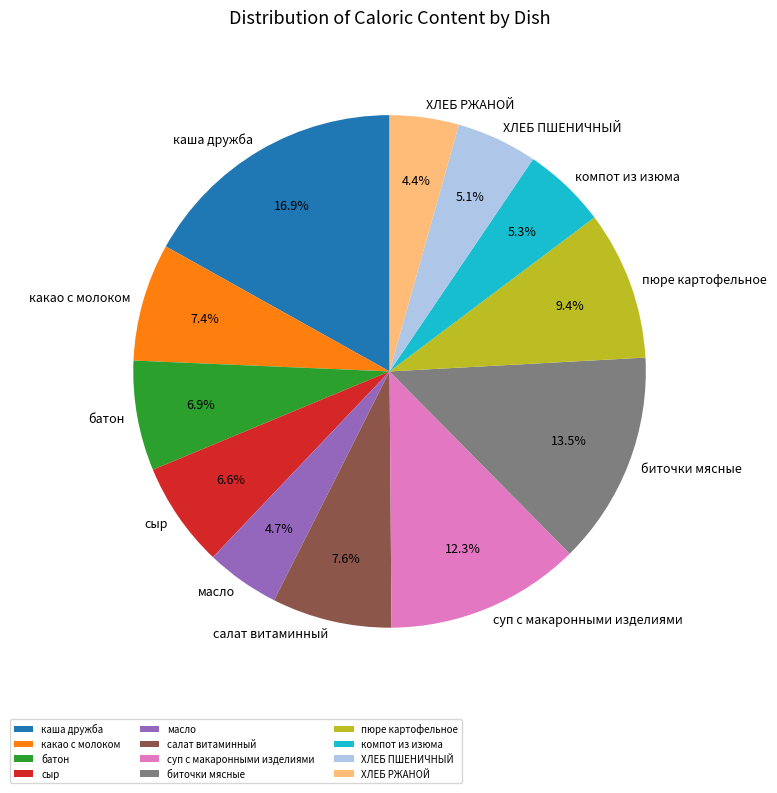

Which category has the biggest portion of the pie?

каша дружба